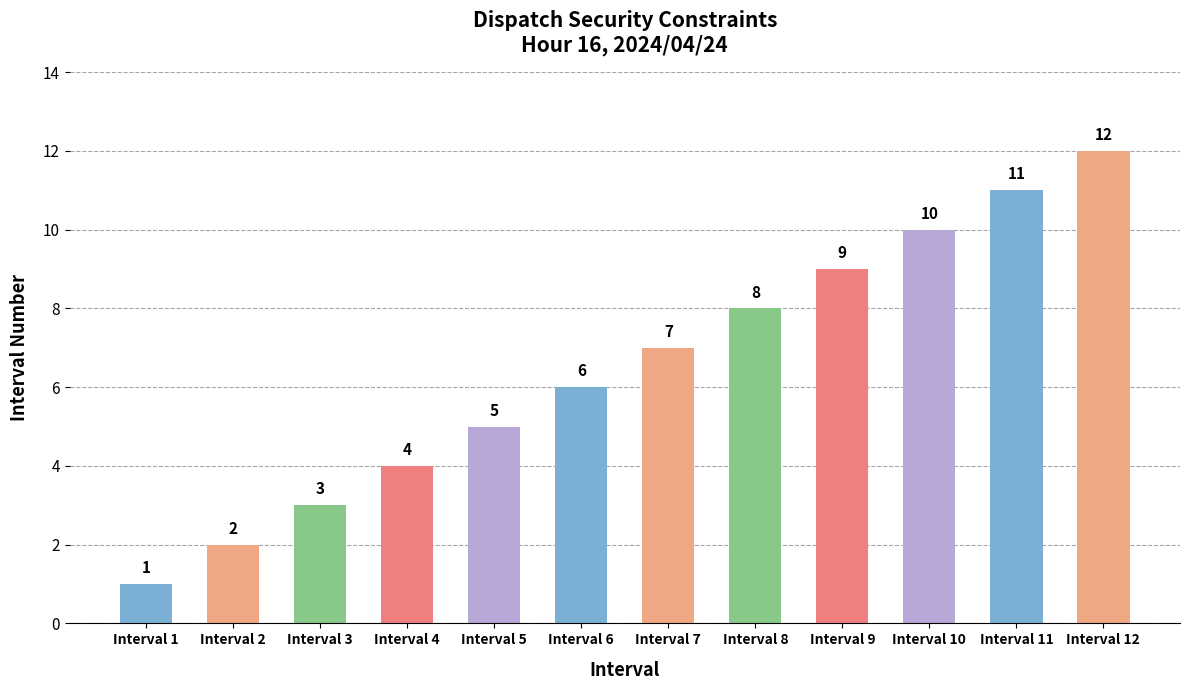

What is the sum of the values at Interval 1 and Interval 12?

13